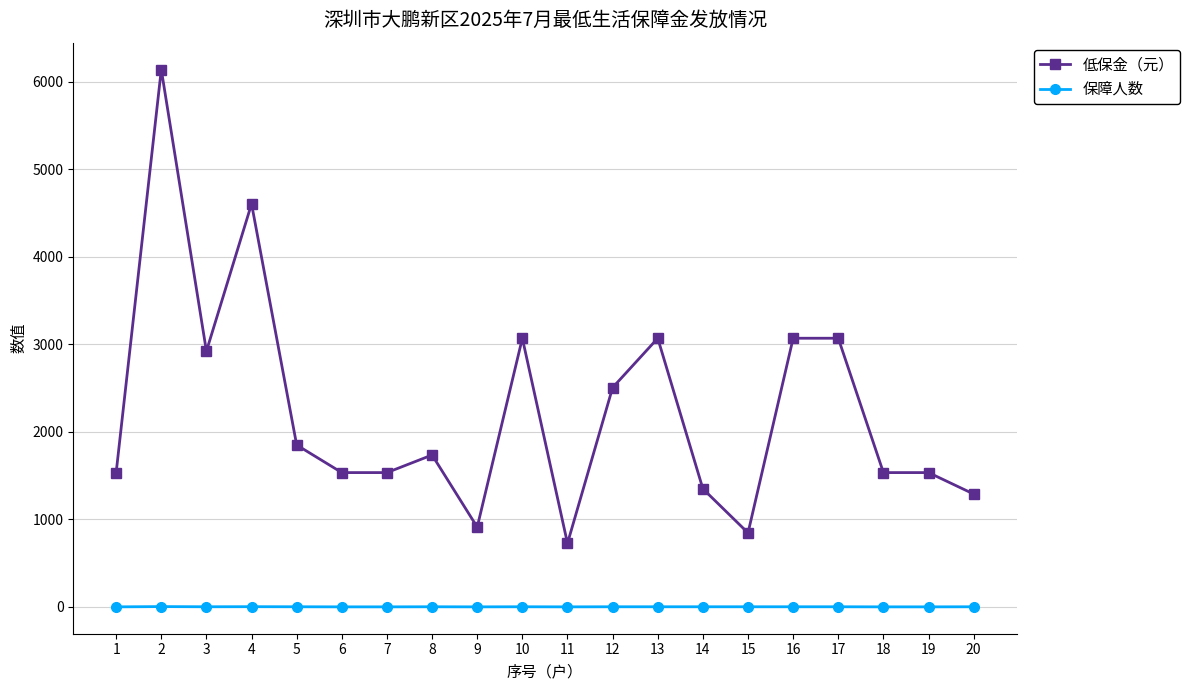

True or false: 保障人数 has a value of 2 at 20.

True